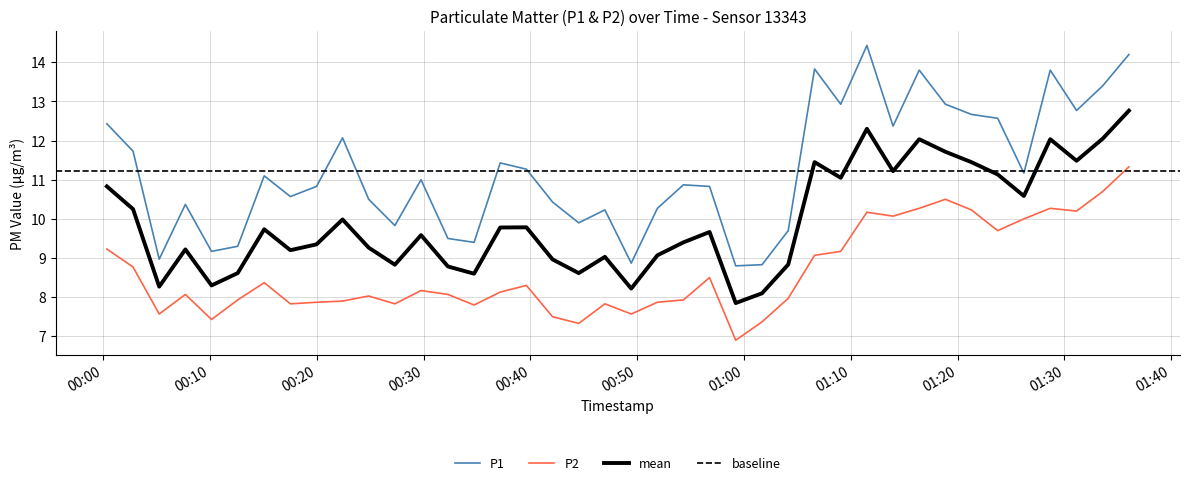

Reading left to right, extract all data points from this chart.

P1: 12.4	11.7	9.0	10.4	9.2	9.3	11.1	10.6	10.8	12.1	10.5	9.8	11.0	9.5	9.4	11.4	11.3	10.4	9.9	10.2	8.9	10.3	10.9	10.8	8.8	8.8	9.7	13.8	12.9	14.4	12.4	13.8	12.9	12.7	12.6	11.2	13.8	12.8	13.4	14.2
P2: 9.2	8.8	7.6	8.1	7.4	7.9	8.4	7.8	7.9	7.9	8.0	7.8	8.2	8.1	7.8	8.1	8.3	7.5	7.3	7.8	7.6	7.9	7.9	8.5	6.9	7.4	8.0	9.1	9.2	10.2	10.1	10.3	10.5	10.2	9.7	10.0	10.3	10.2	10.7	11.3